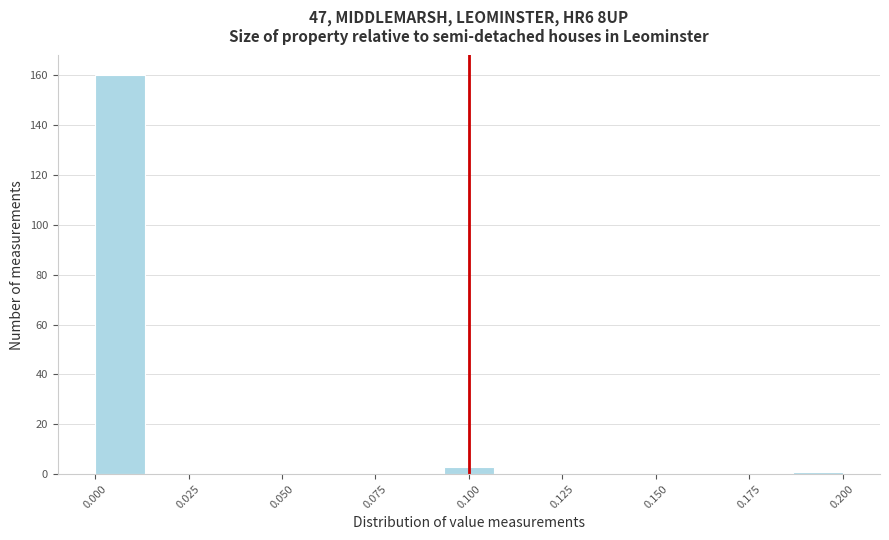

Around what value on the x-axis is the tallest bar? Give the approximate position of its centre, as read against the axis.

0.005